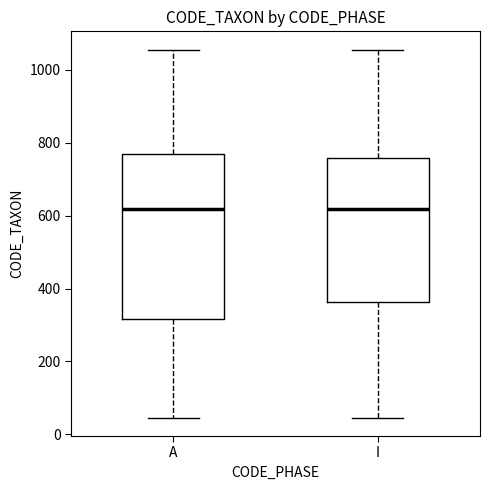

Reading left to right, read every box against the y-axis: the position of its median line, the range the box covers, and the ends of its whiskers. The values are not printed on the chart, so give them approximately, as read against the axis.

A: median 620, box 320 to 760, whiskers 40 to 1060
I: median 620, box 360 to 760, whiskers 40 to 1060